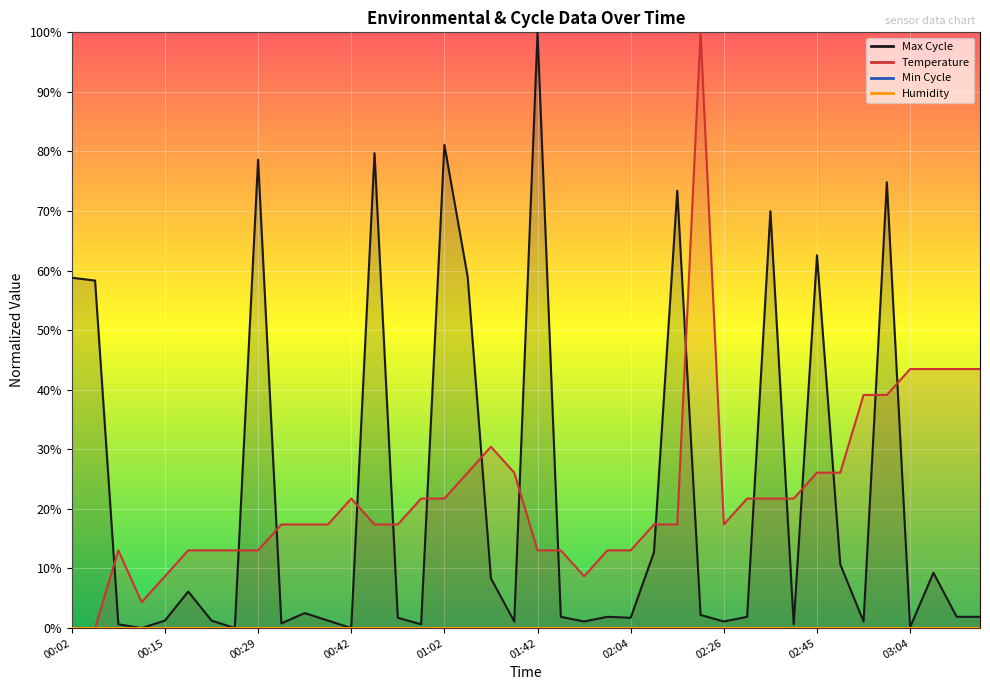

What is the maximum value shown in the chart?

1.0